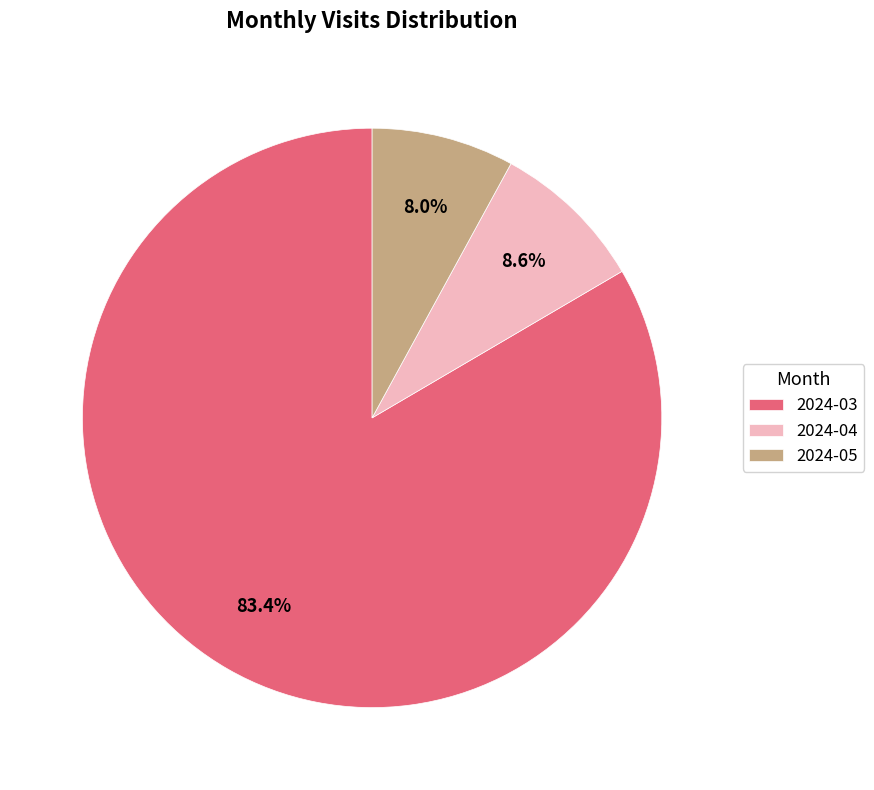

Does any single category account for the majority?

Yes